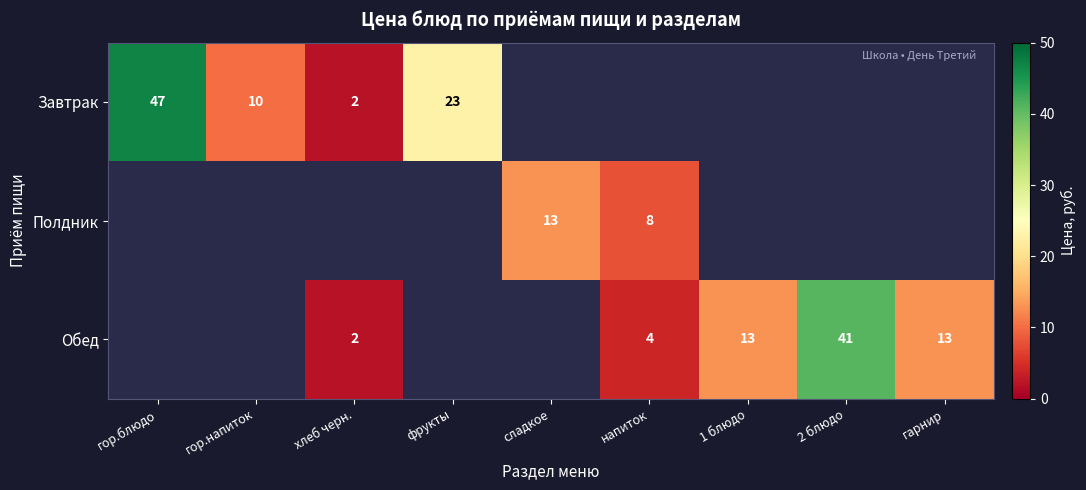

At how many categories does at least one series exceed 45?

1